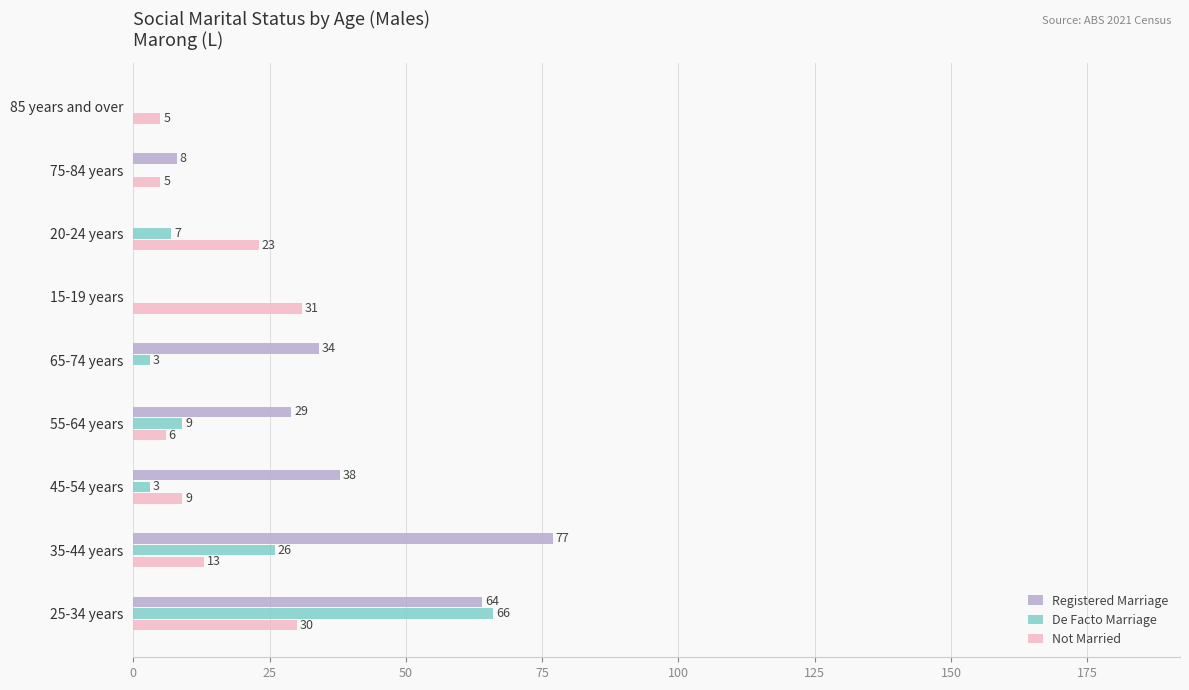

How many values in De Facto Marriage are above zero?

6